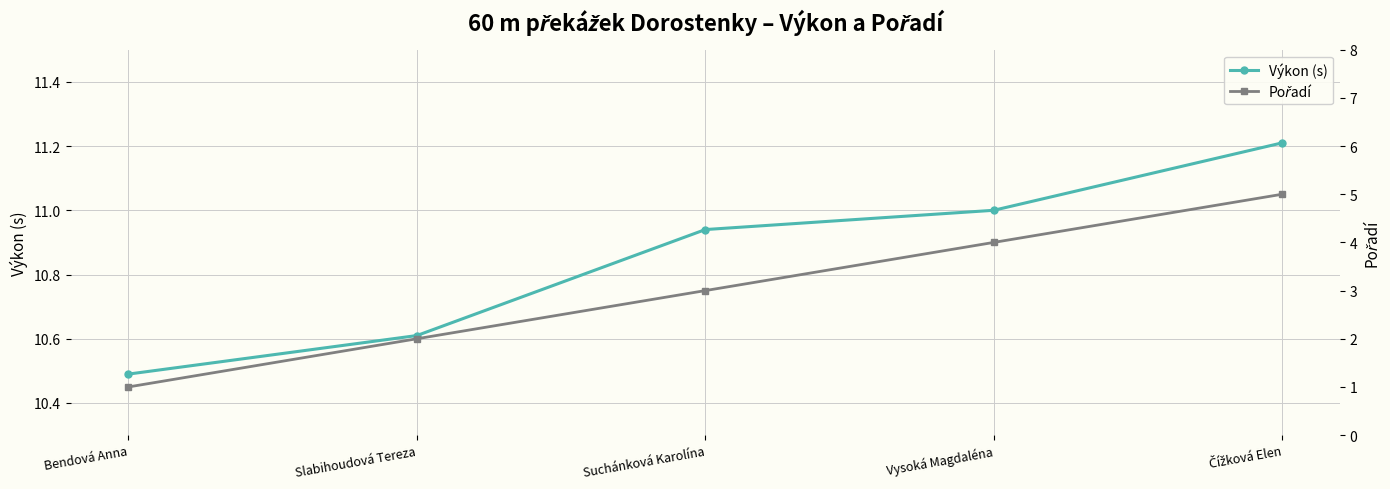

The Výkon (s) series shows 15.5 at Suchánková Karolína. True or false?

False